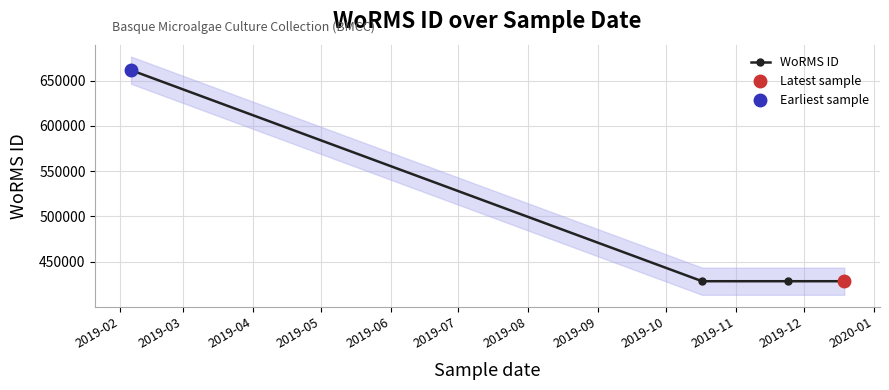

True or false: WoRMS ID has more than 2 points higher than both neighbors.

False